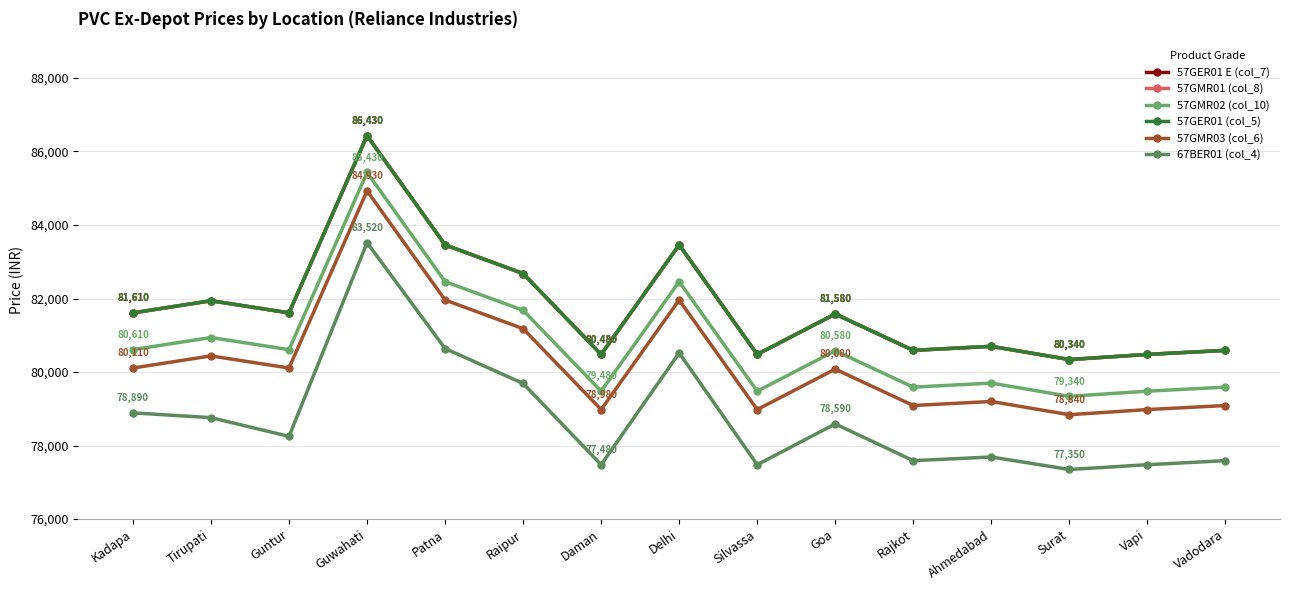

Reading left to right, list all the values displayed in this chart.

57GER01 E (col_7): Kadapa=81610	Tirupati=81940	Guntur=81610	Guwahati=86430	Patna=83460	Raipur=82680	Daman=80480	Delhi=83460	Silvassa=80480	Goa=81580	Rajkot=80590	Ahmedabad=80700	Surat=80340	Vapi=80480	Vadodara=80590
57GMR01 (col_8): Kadapa=81610	Tirupati=81940	Guntur=81610	Guwahati=86430	Patna=83460	Raipur=82680	Daman=80480	Delhi=83460	Silvassa=80480	Goa=81580	Rajkot=80590	Ahmedabad=80700	Surat=80340	Vapi=80480	Vadodara=80590
57GMR02 (col_10): Kadapa=80610	Tirupati=80940	Guntur=80610	Guwahati=85430	Patna=82460	Raipur=81680	Daman=79480	Delhi=82460	Silvassa=79480	Goa=80580	Rajkot=79590	Ahmedabad=79700	Surat=79340	Vapi=79480	Vadodara=79590
57GER01 (col_5): Kadapa=81610	Tirupati=81940	Guntur=81610	Guwahati=86430	Patna=83460	Raipur=82680	Daman=80480	Delhi=83460	Silvassa=80480	Goa=81580	Rajkot=80590	Ahmedabad=80700	Surat=80340	Vapi=80480	Vadodara=80590
57GMR03 (col_6): Kadapa=80110	Tirupati=80440	Guntur=80110	Guwahati=84930	Patna=81960	Raipur=81180	Daman=78980	Delhi=81960	Silvassa=78980	Goa=80080	Rajkot=79090	Ahmedabad=79200	Surat=78840	Vapi=78980	Vadodara=79090
67BER01 (col_4): Kadapa=78890	Tirupati=78760	Guntur=78250	Guwahati=83520	Patna=80640	Raipur=79690	Daman=77480	Delhi=80520	Silvassa=77480	Goa=78590	Rajkot=77590	Ahmedabad=77690	Surat=77350	Vapi=77480	Vadodara=77590